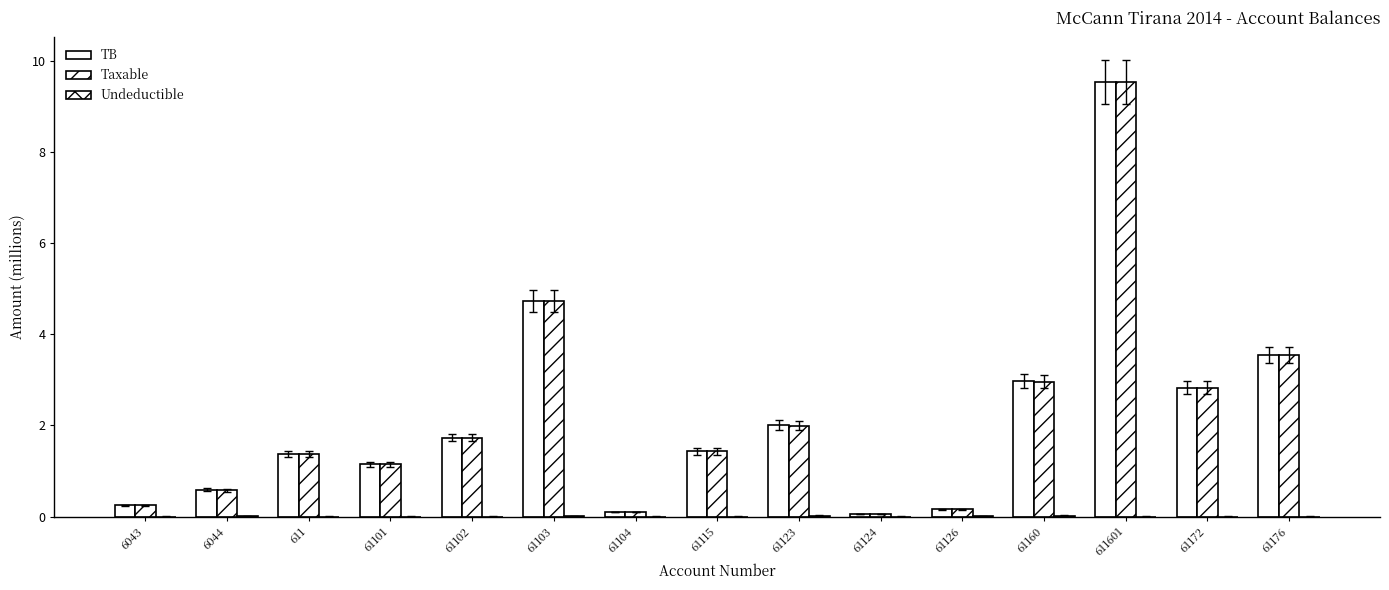

What is the label of the 14th bar from the right?

6044